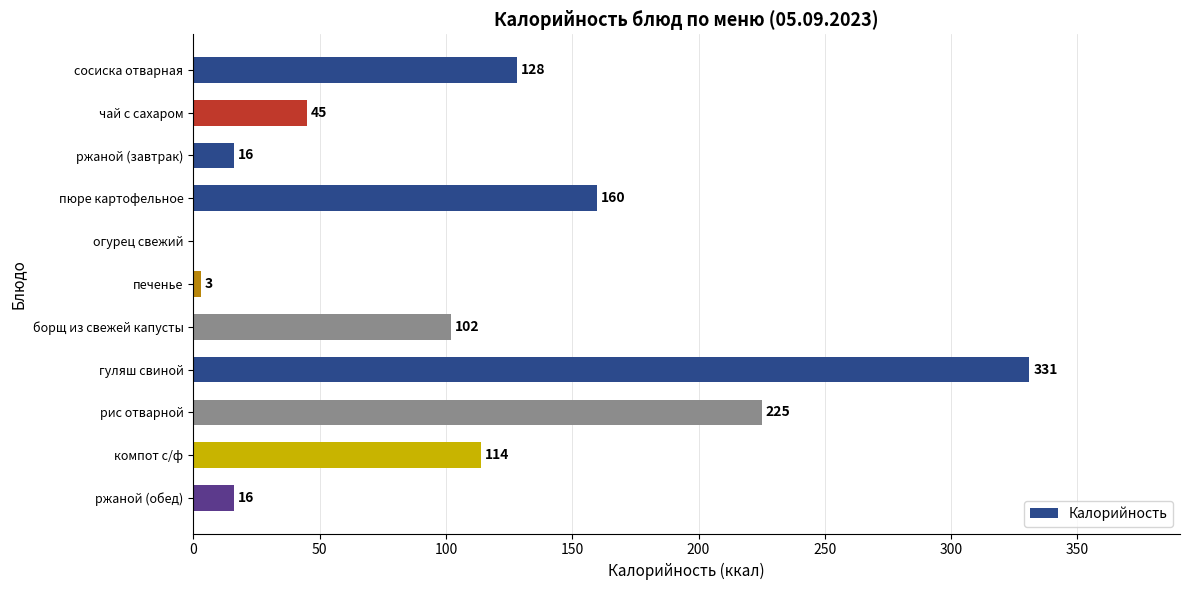

The value at сосиска отварная is 128. True or false?

True